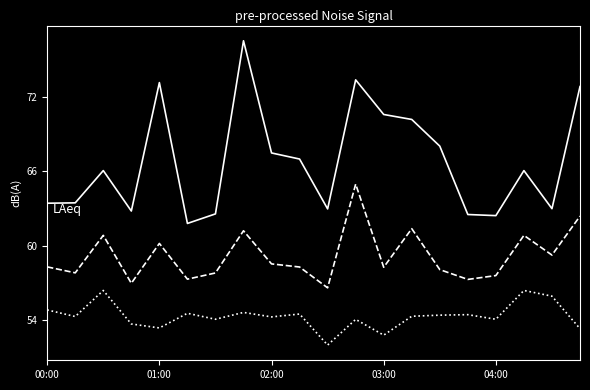

What is the smallest value displayed?

52.0